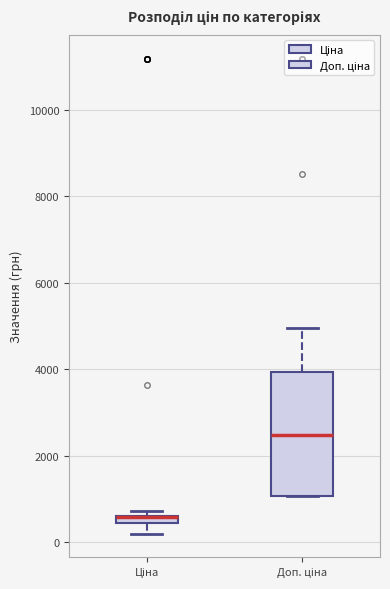

Comparing the boxes themselves (not the whiskers), which one is the tallest?

Доп. ціна